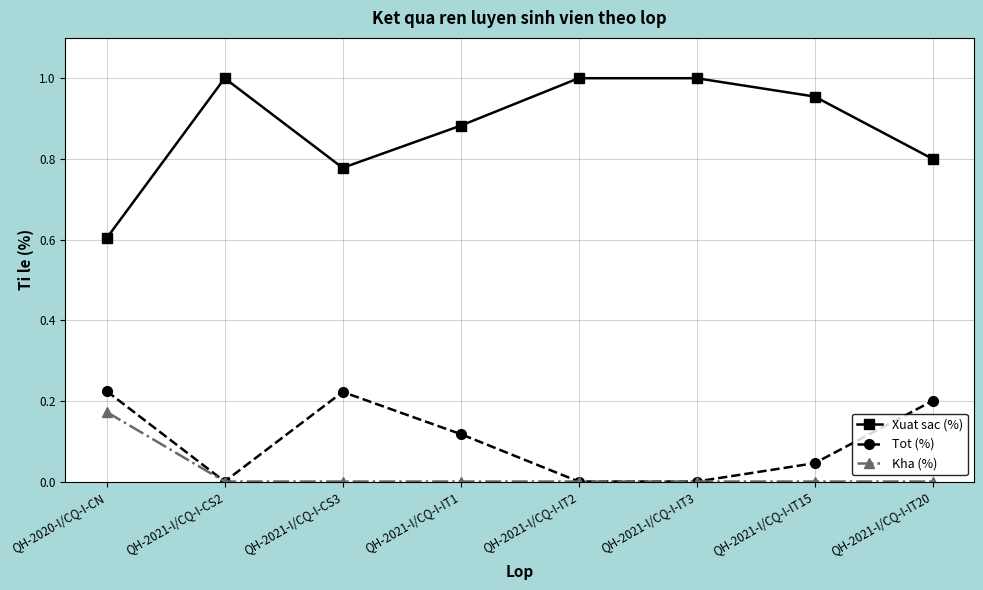

What position from the right is QH-2021-I/CQ-I-IT2?

4